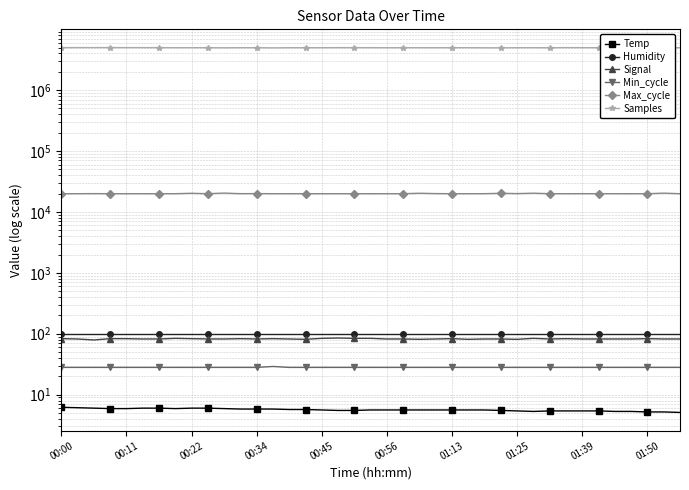

At which label is Humidity closest to 99?

00:00